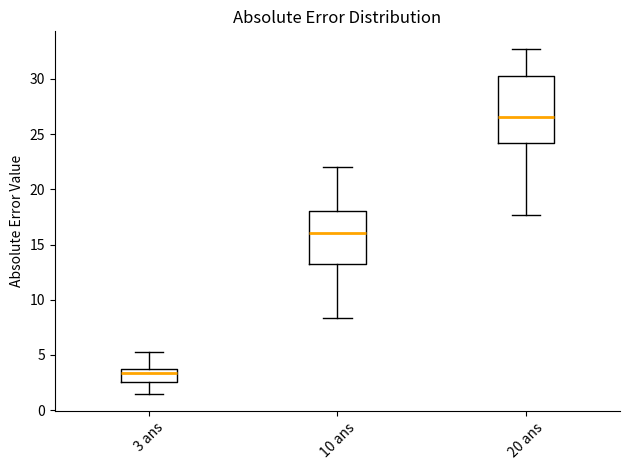

Reading left to right, transcribe this box plot: for each box, give where its median line is, the range the box spans, and where its two whiskers end, as read against the y-axis. The values are not printed on the chart, so give them approximately, as read against the axis.

3 ans: median 3.5 (just below the box's upper edge), box 2.5 to 3.5, whiskers 1.5 to 5.5
10 ans: median 16.0, box 13.5 to 18.0, whiskers 8.5 to 22.0
20 ans: median 26.5, box 24.0 to 30.5, whiskers 17.5 to 32.5